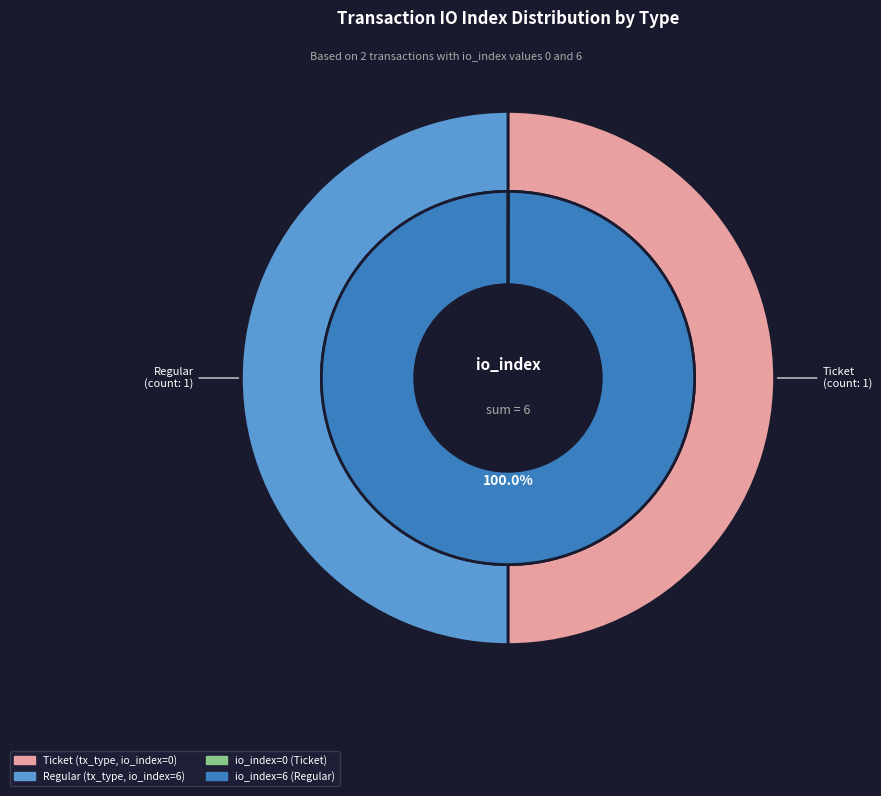

To the nearest percent, what is the combined percentage of direction: 1 (Regular) and direction: -1 (Ticket)?

100%